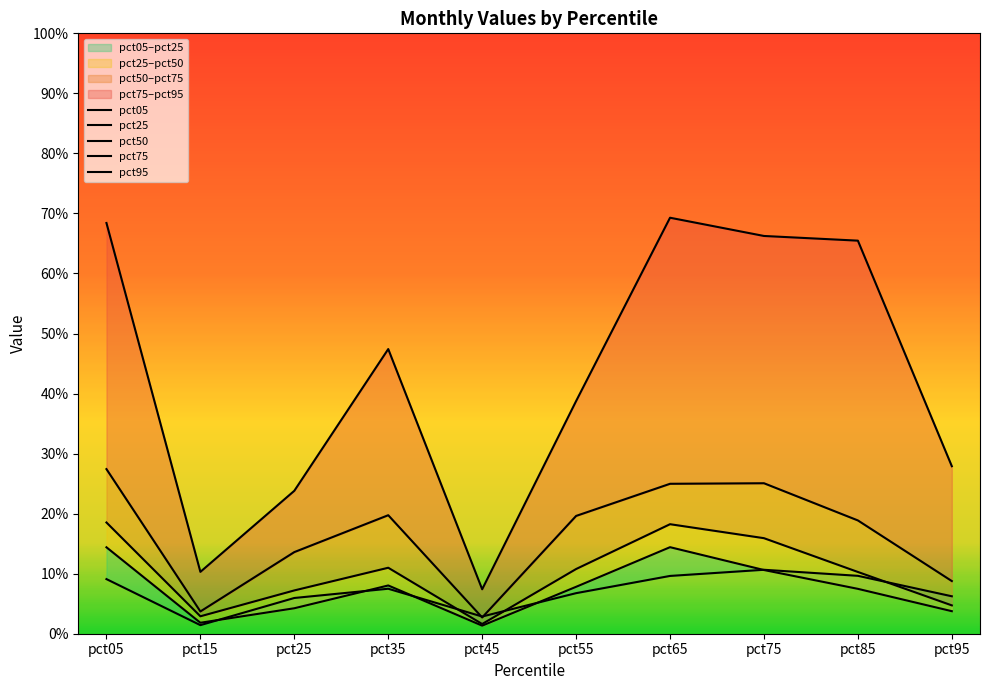

At which category is the sum across all series the highest?

pct05